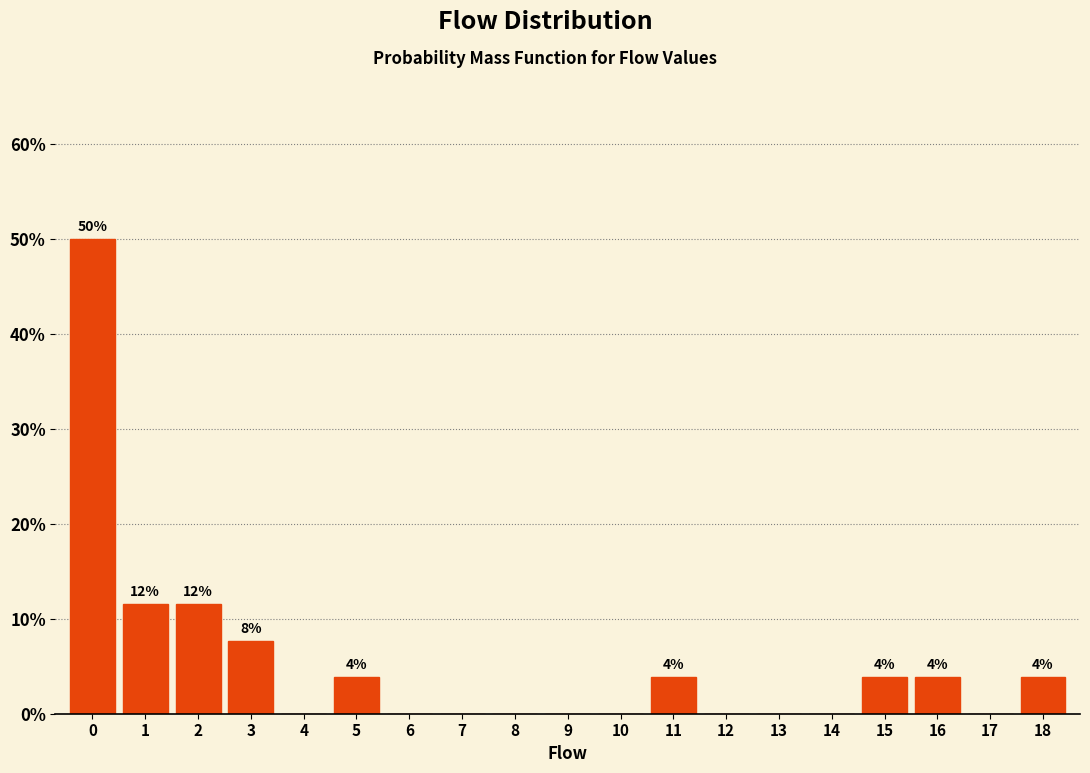

Reading right to left, transcribe all the data shown in this chart.

18=3.8	17=0.0	16=3.8	15=3.8	14=0.0	13=0.0	12=0.0	11=3.8	10=0.0	9=0.0	8=0.0	7=0.0	6=0.0	5=3.8	4=0.0	3=7.7	2=11.5	1=11.5	0=50.0